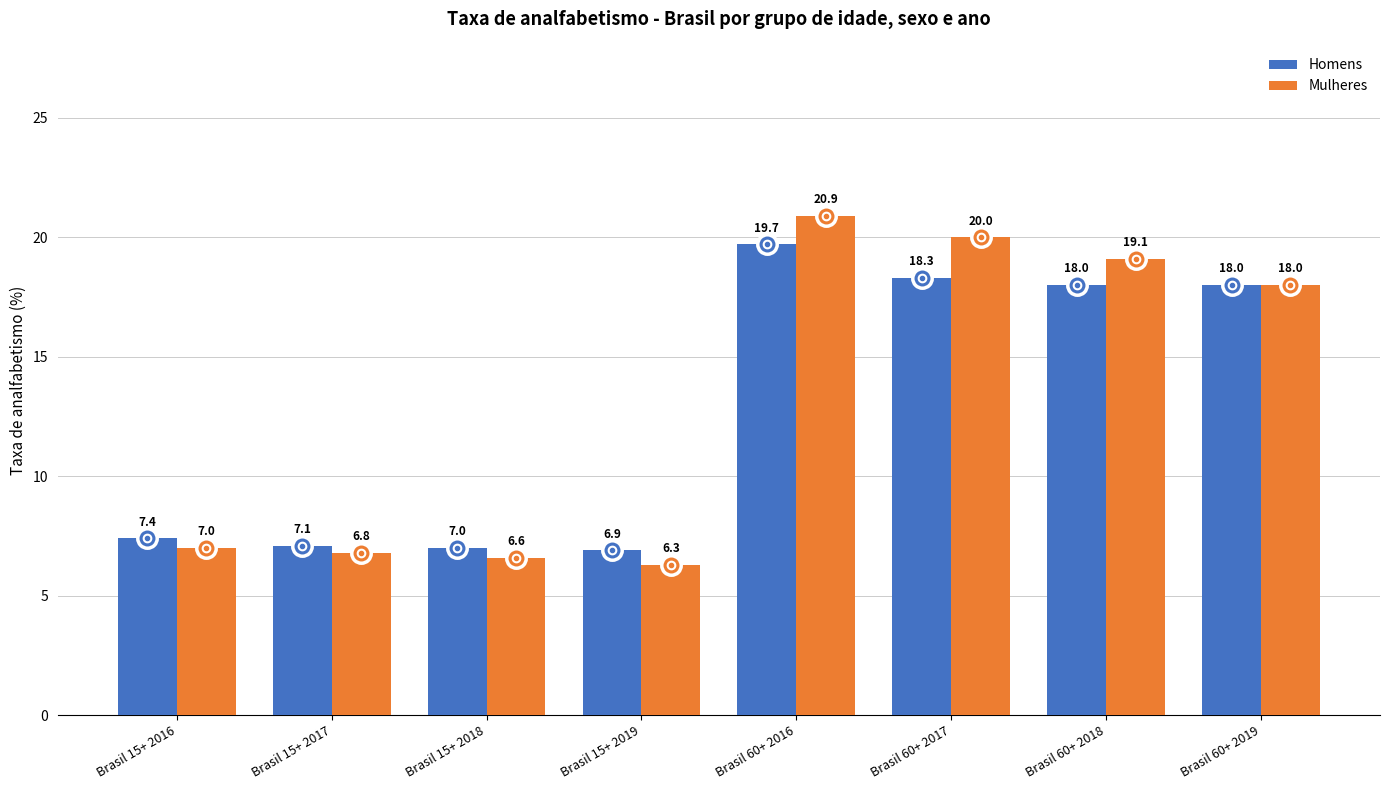

At which label does Homens first exceed 18?

Brasil 60+ 2016